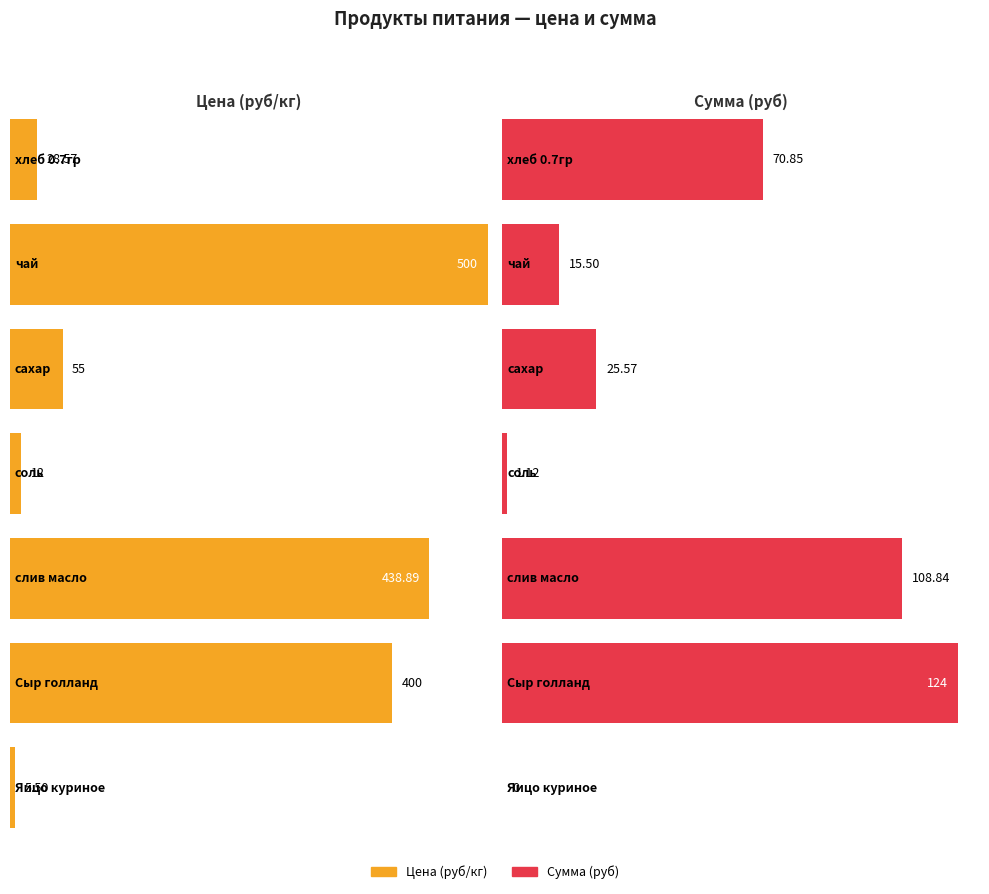

At which category does the chart reach its peak across all series?

чай